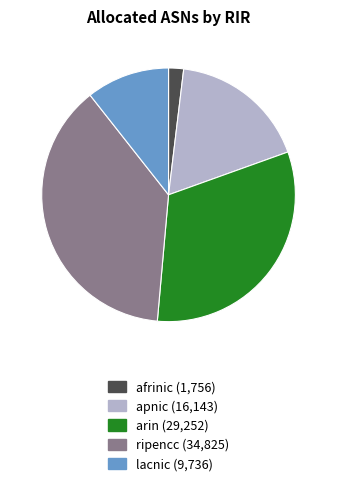

Is there any slice that represents more than half of the pie?

No